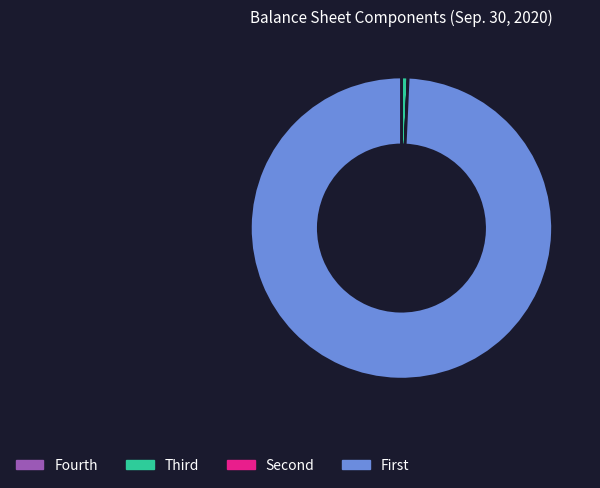

What is the largest slice in the pie chart?

First